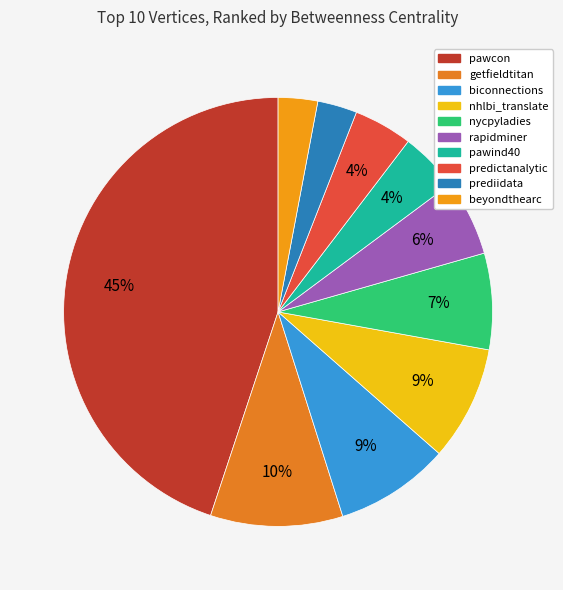

Does getfieldtitan represent more than half of the total?

No